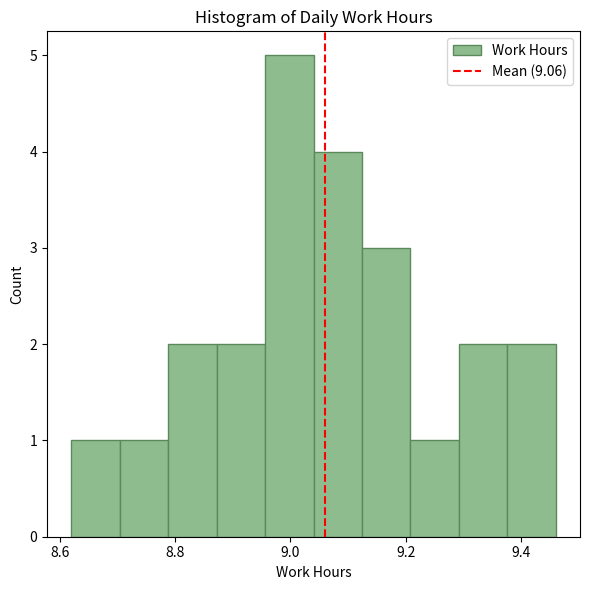

Reading left to right, list every bar in this chart as the range it spans on the x-axis followed by its height. Neither the bar edges nor the heights are printed on the chart, so give them approximately, as read against the axes.

8.620 to 8.704: 1
8.704 to 8.788: 1
8.788 to 8.872: 2
8.872 to 8.956: 2
8.956 to 9.040: 5
9.040 to 9.124: 4
9.124 to 9.208: 3
9.208 to 9.292: 1
9.292 to 9.376: 2
9.376 to 9.460: 2